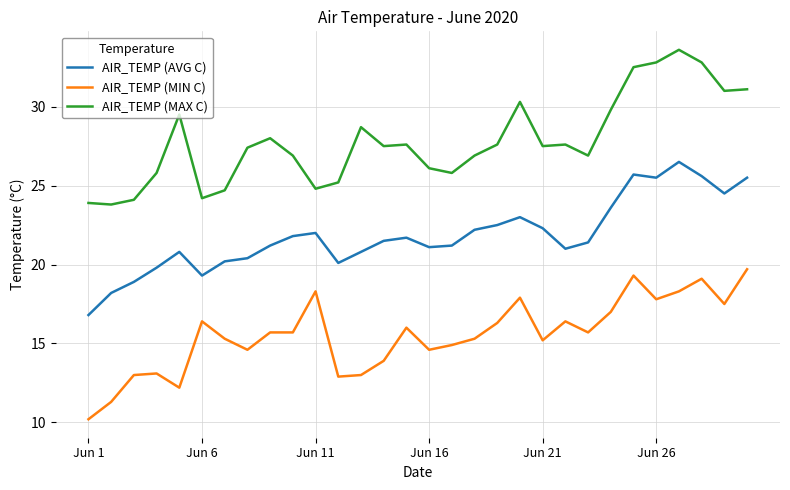

True or false: AIR_TEMP (MAX C) and AIR_TEMP (MIN C) cross at least once.

False